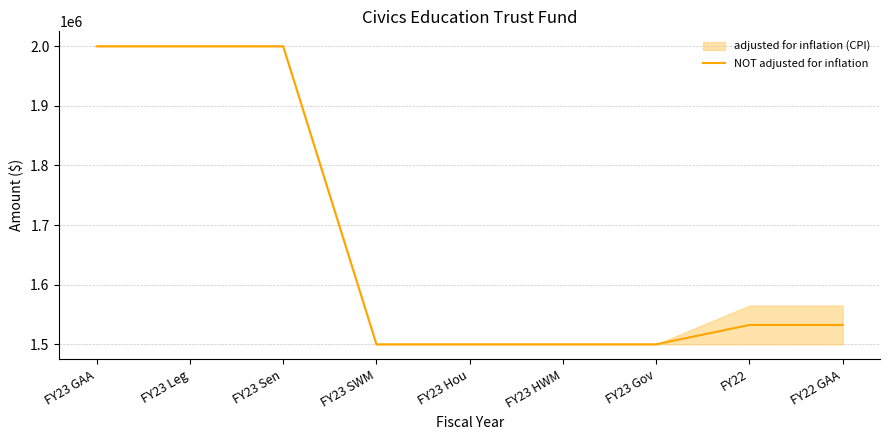

How many lines are shown in the chart?

1